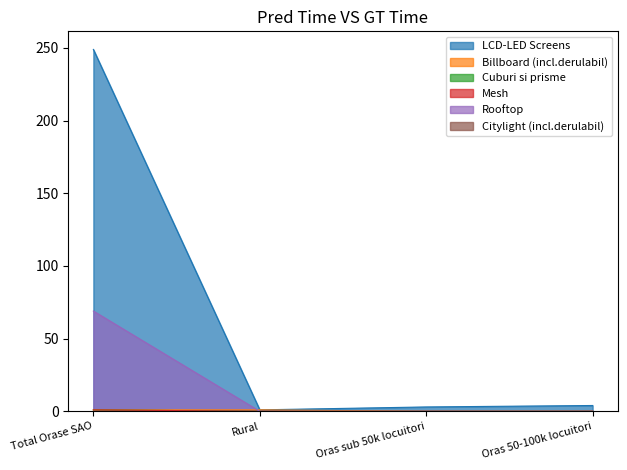

At which category is the sum across all series the highest?

Total Orase SAO